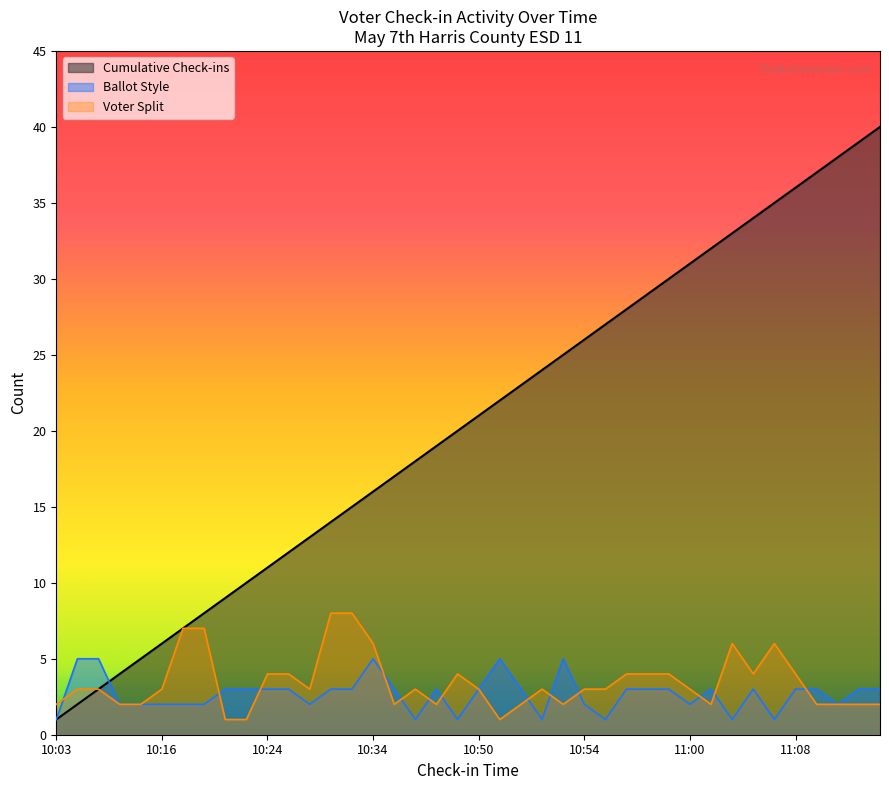

Which has a higher value, 10:49 or 10:17?

10:49